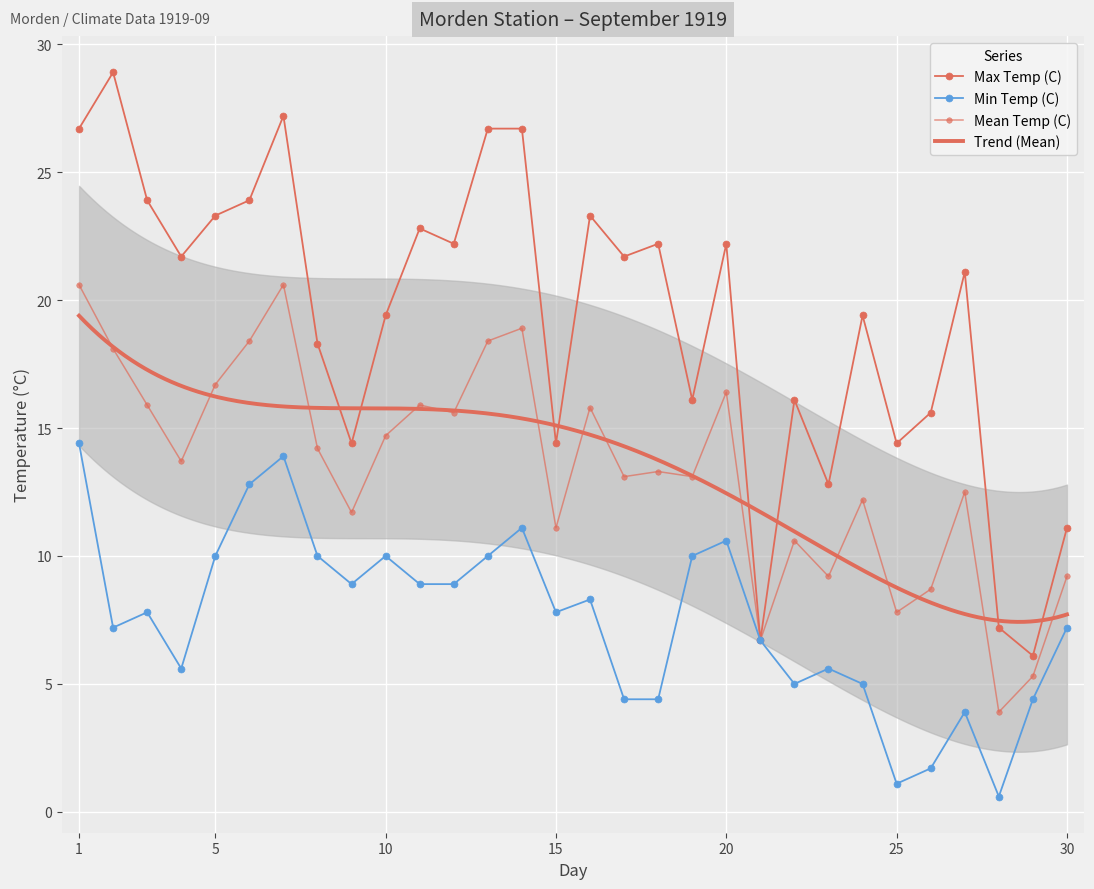

Which series changed the most between 04 and 21?

Max Temp (C)